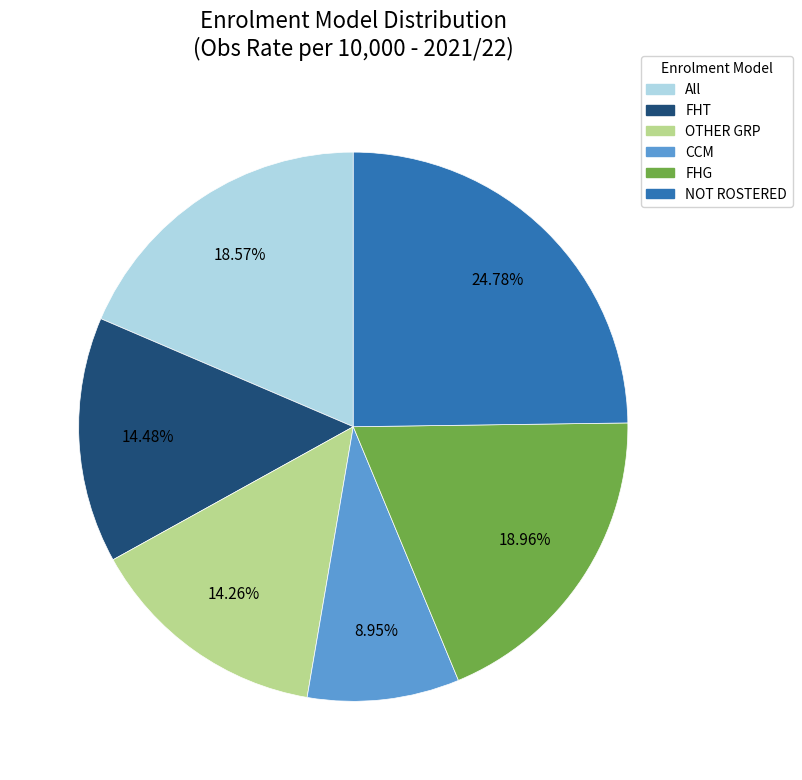

Count the number of slices in the pie.

6